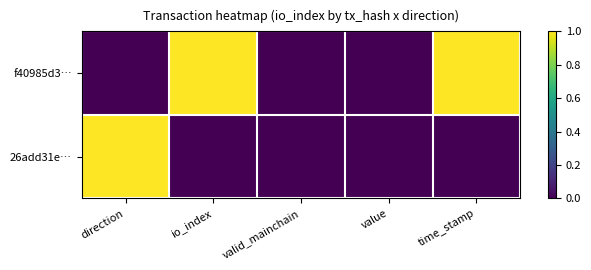

At how many categories does at least one series exceed 0?

3